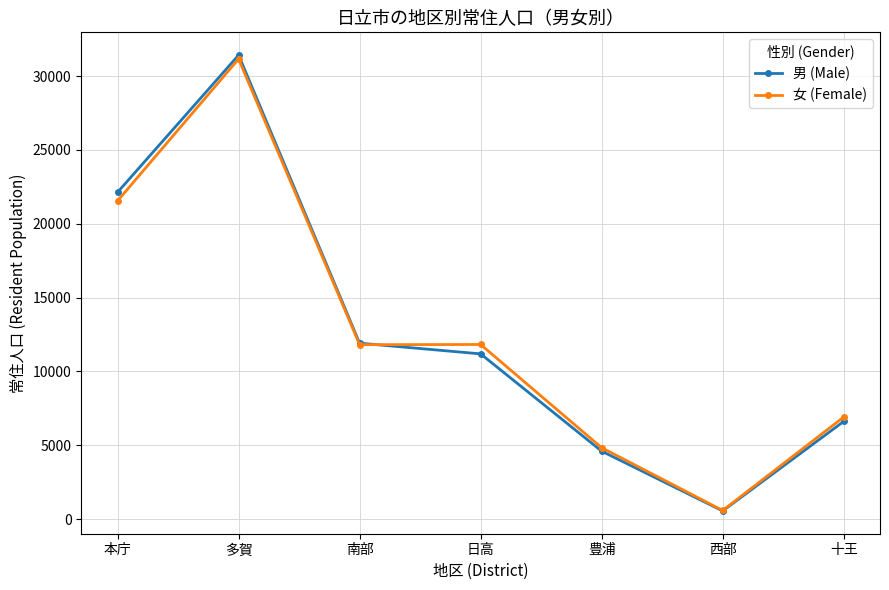

The value of 男 (Male) at 多賀 is 49050. True or false?

False